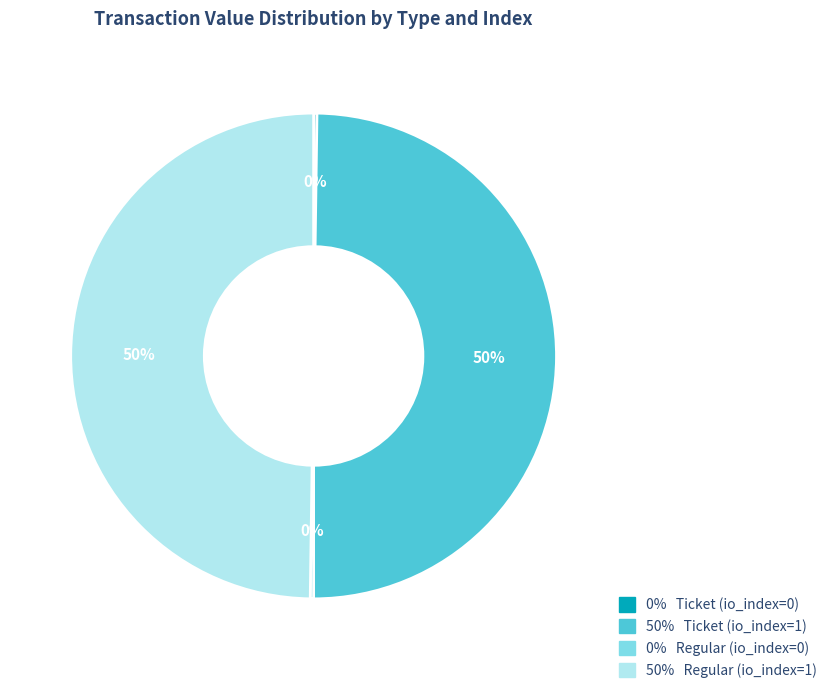

Combined, do 50% Ticket (io_index=1) and 50% Regular (io_index=1) account for over 50%?

Yes